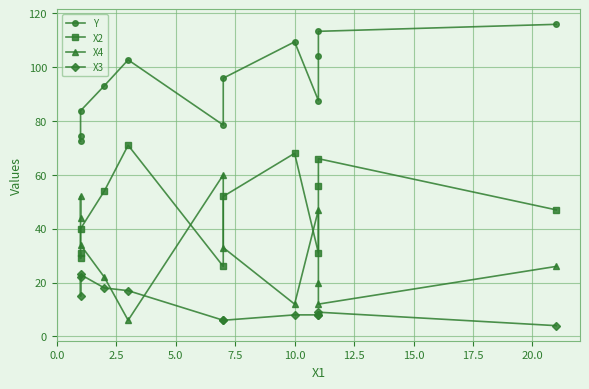

List the series in order of their overall mean, highest first.

Y, X2, X4, X3